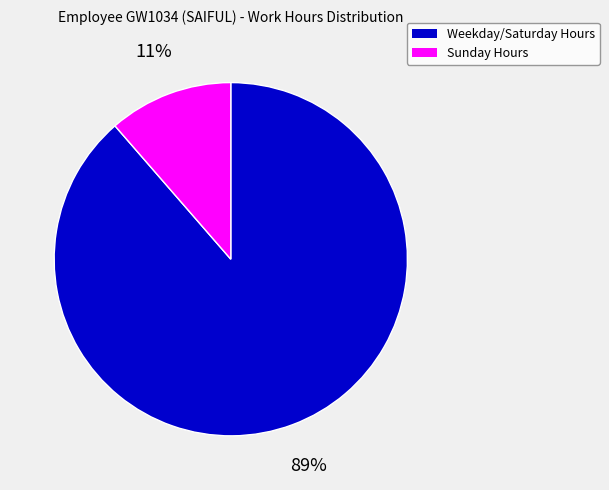

What percentage is the Sunday Hours slice, to the nearest percent?

11%